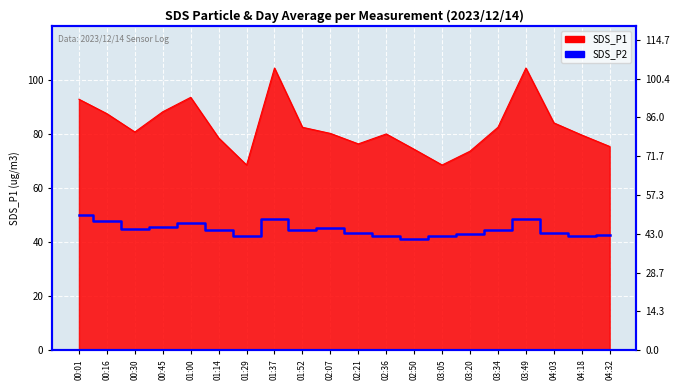

The chart shows a value of 43.4 at 04:03. True or false?

True